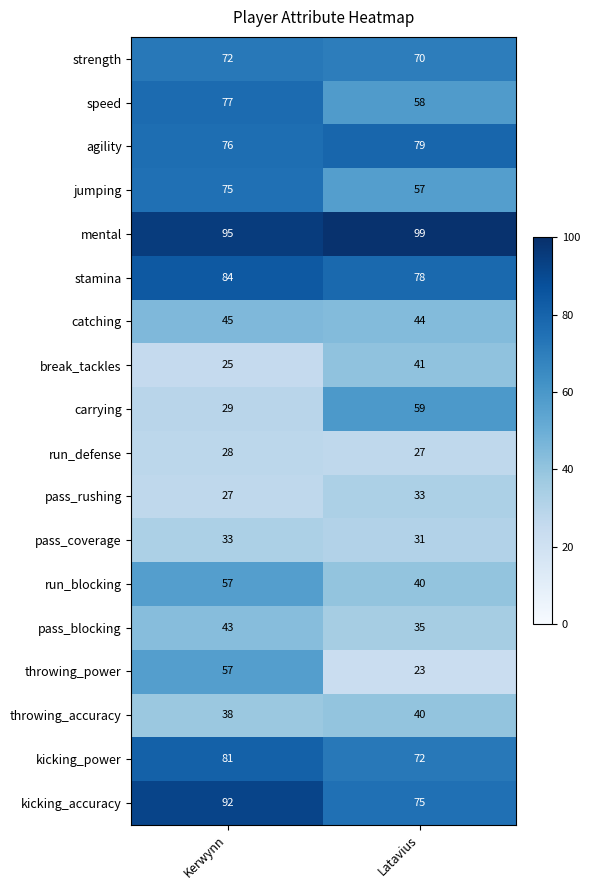

Which series has the largest total across all categories?

mental